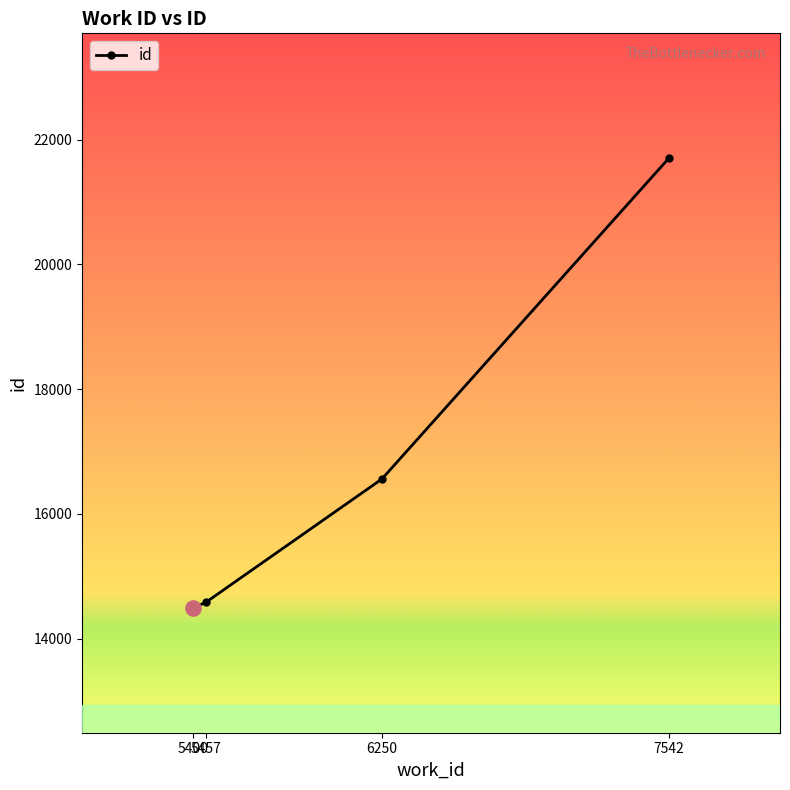

Approximately how many times larger is the value at 6250 compared to 5400?

1.1